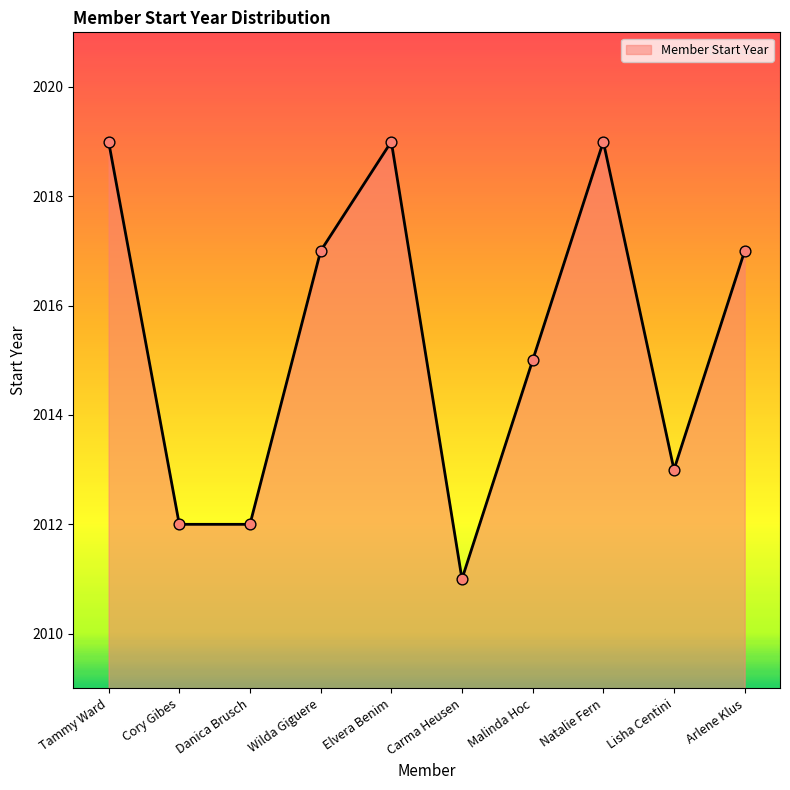

What is the change in value from Cory Gibes to Elvera Benim?

+7